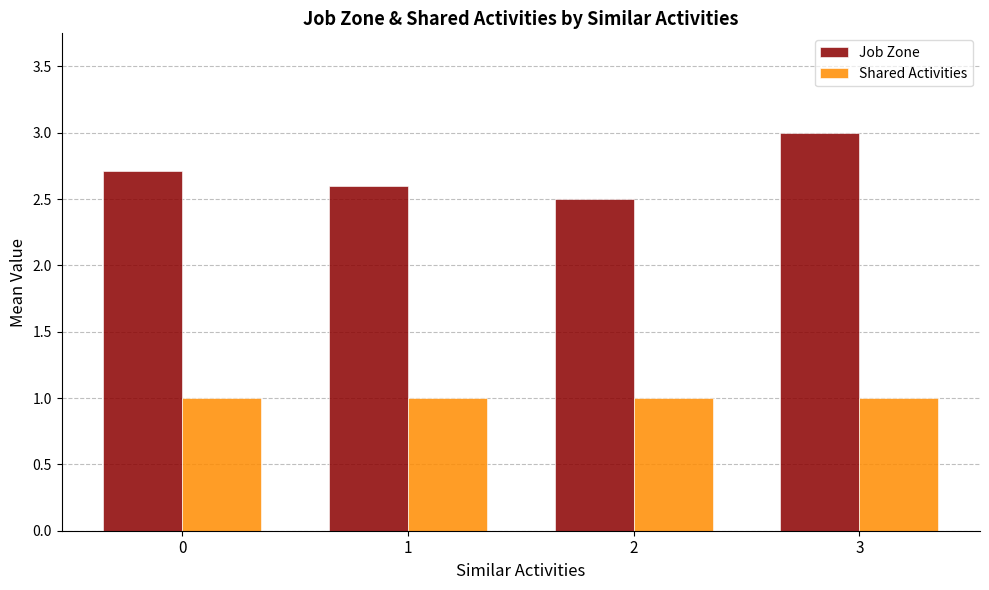

True or false: Job Zone has a value of 4.1 at 0.

False